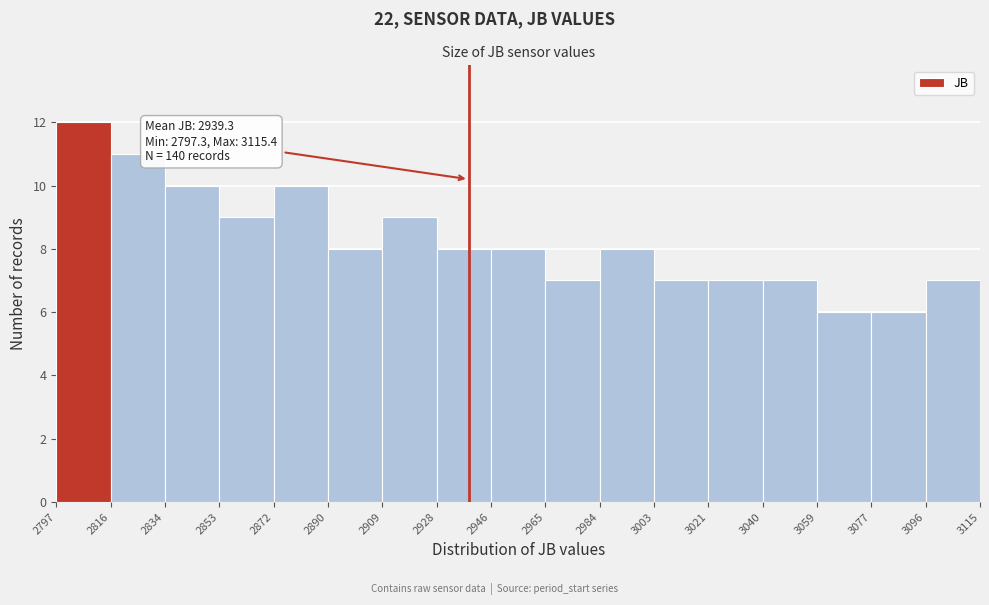

Which range on the x-axis has the tallest bar?

2797 to 2816